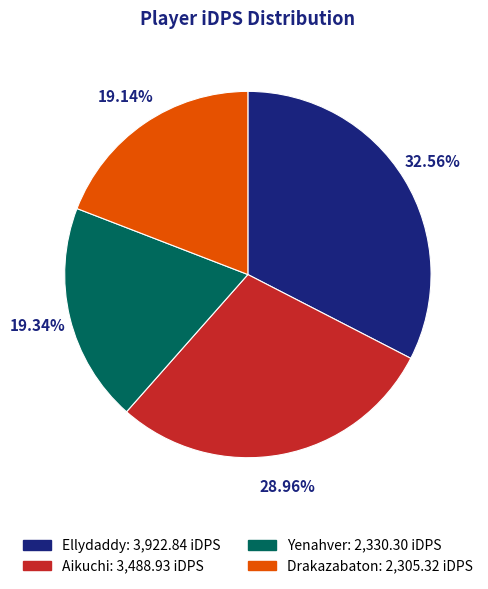

To the nearest percent, what is the average slice percentage?

25%